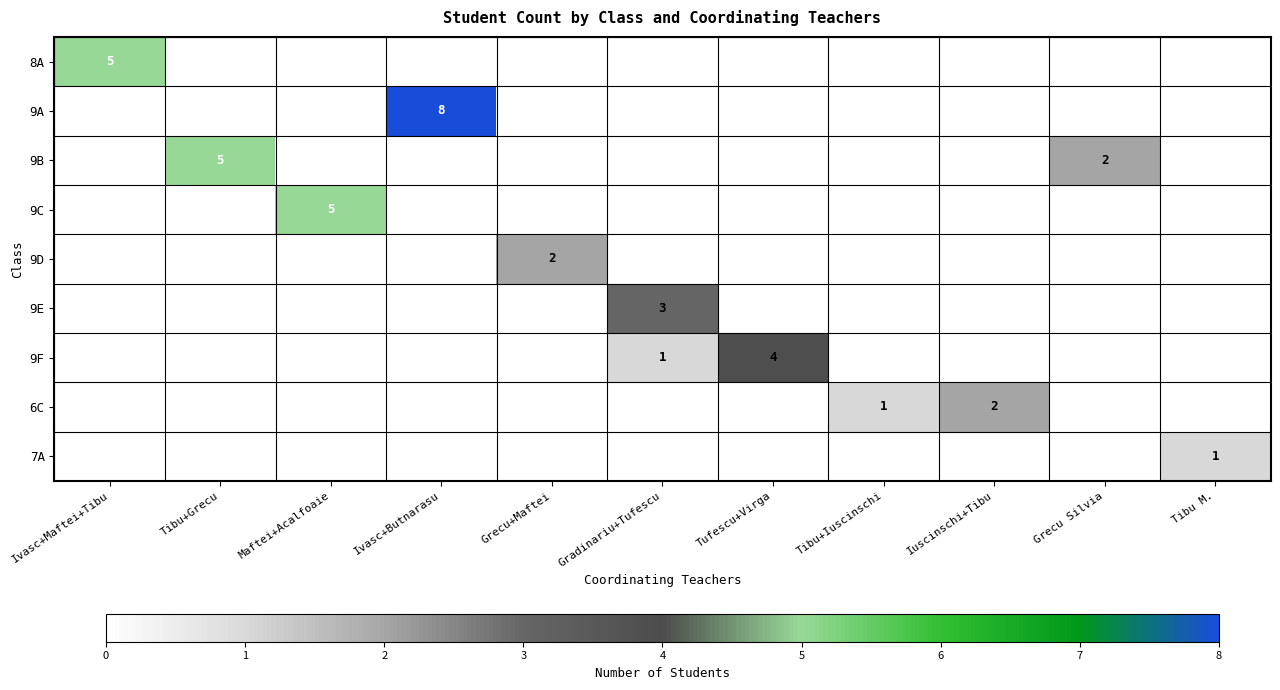

Is it true that 9F equals 1 at Gradinariu+Tufescu?

True